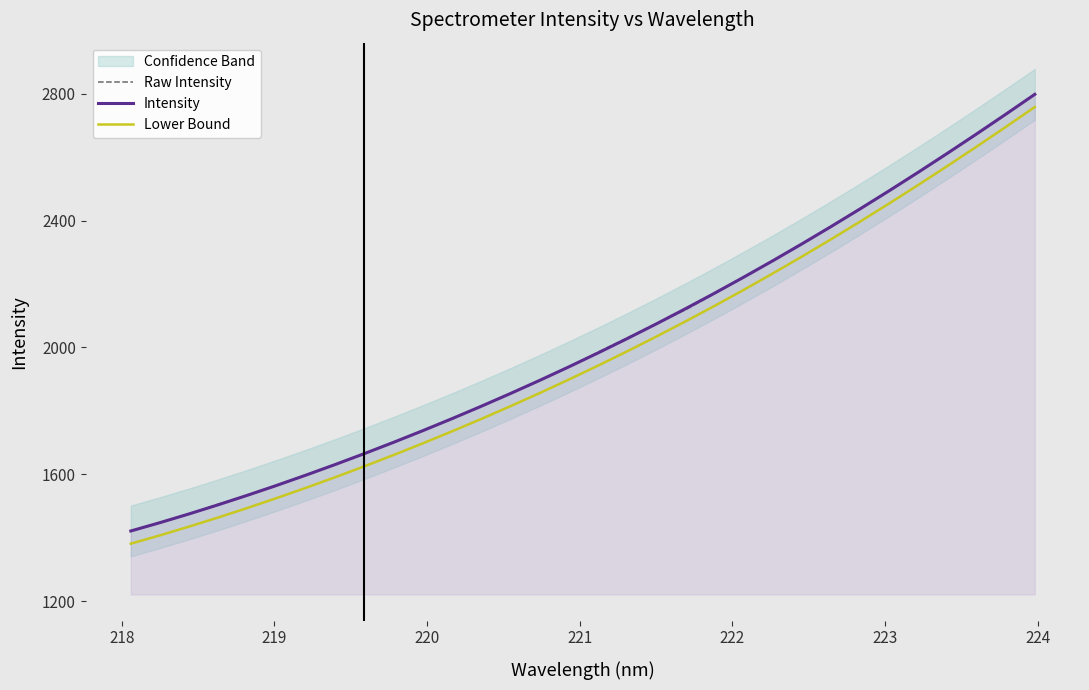

What is the highest value of the Lower Bound series?

2757.5